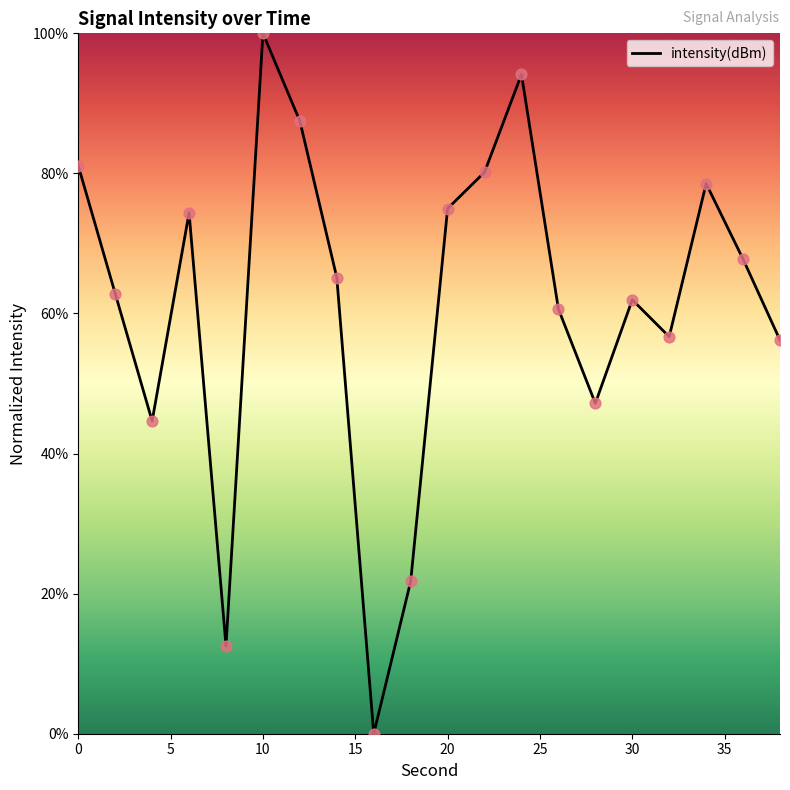

What is the maximum value shown in the chart?

100.0